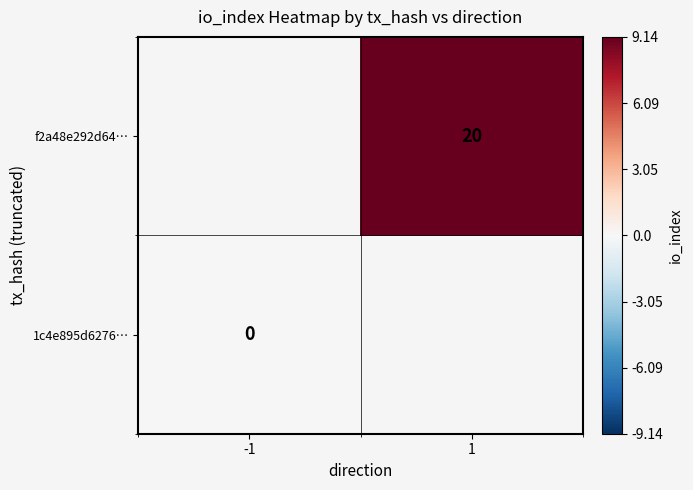

Is it true that f2a48e292d64… equals 20 at 1?

True